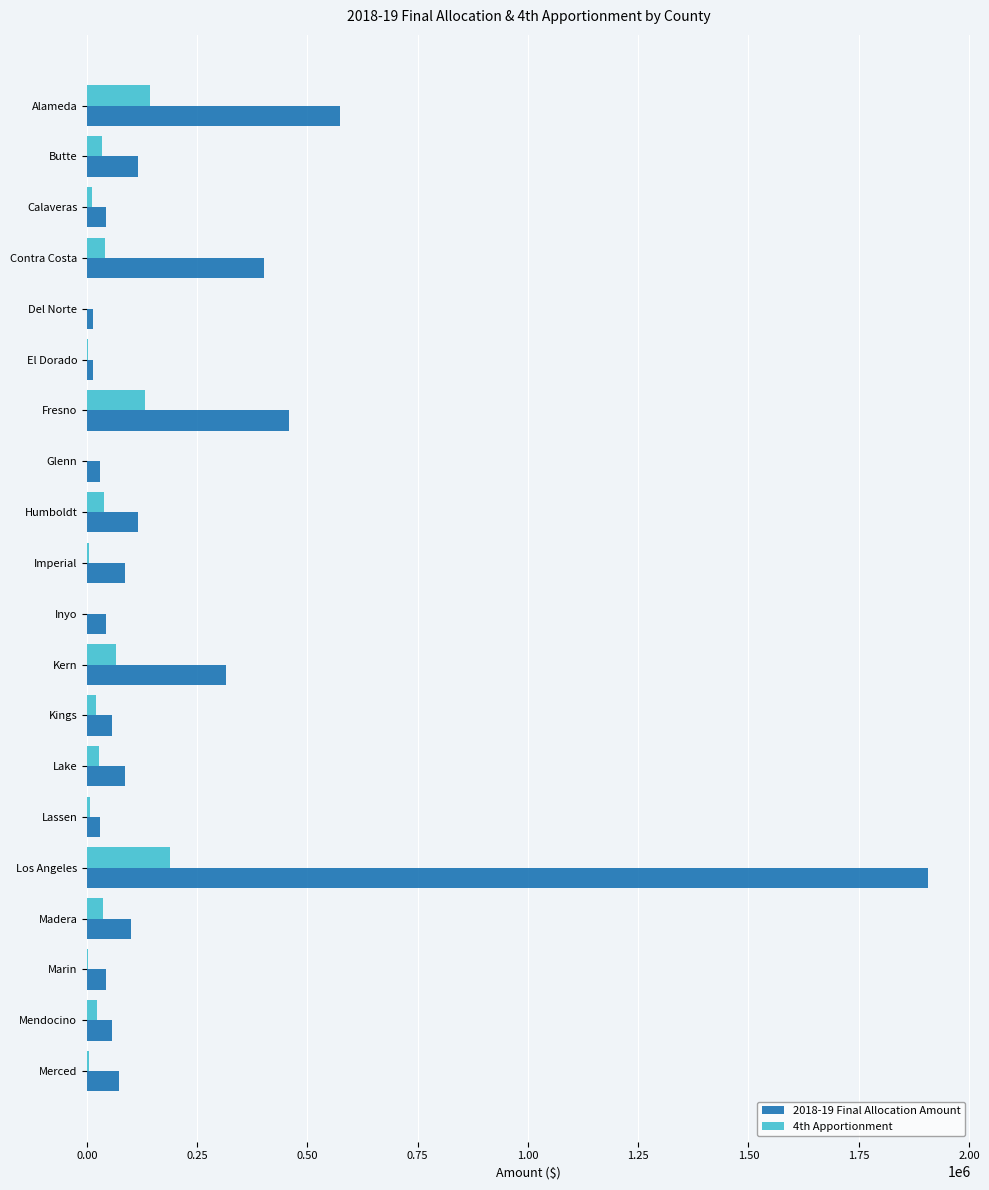

At which label does 2018-19 Final Allocation Amount reach its peak?

Los Angeles